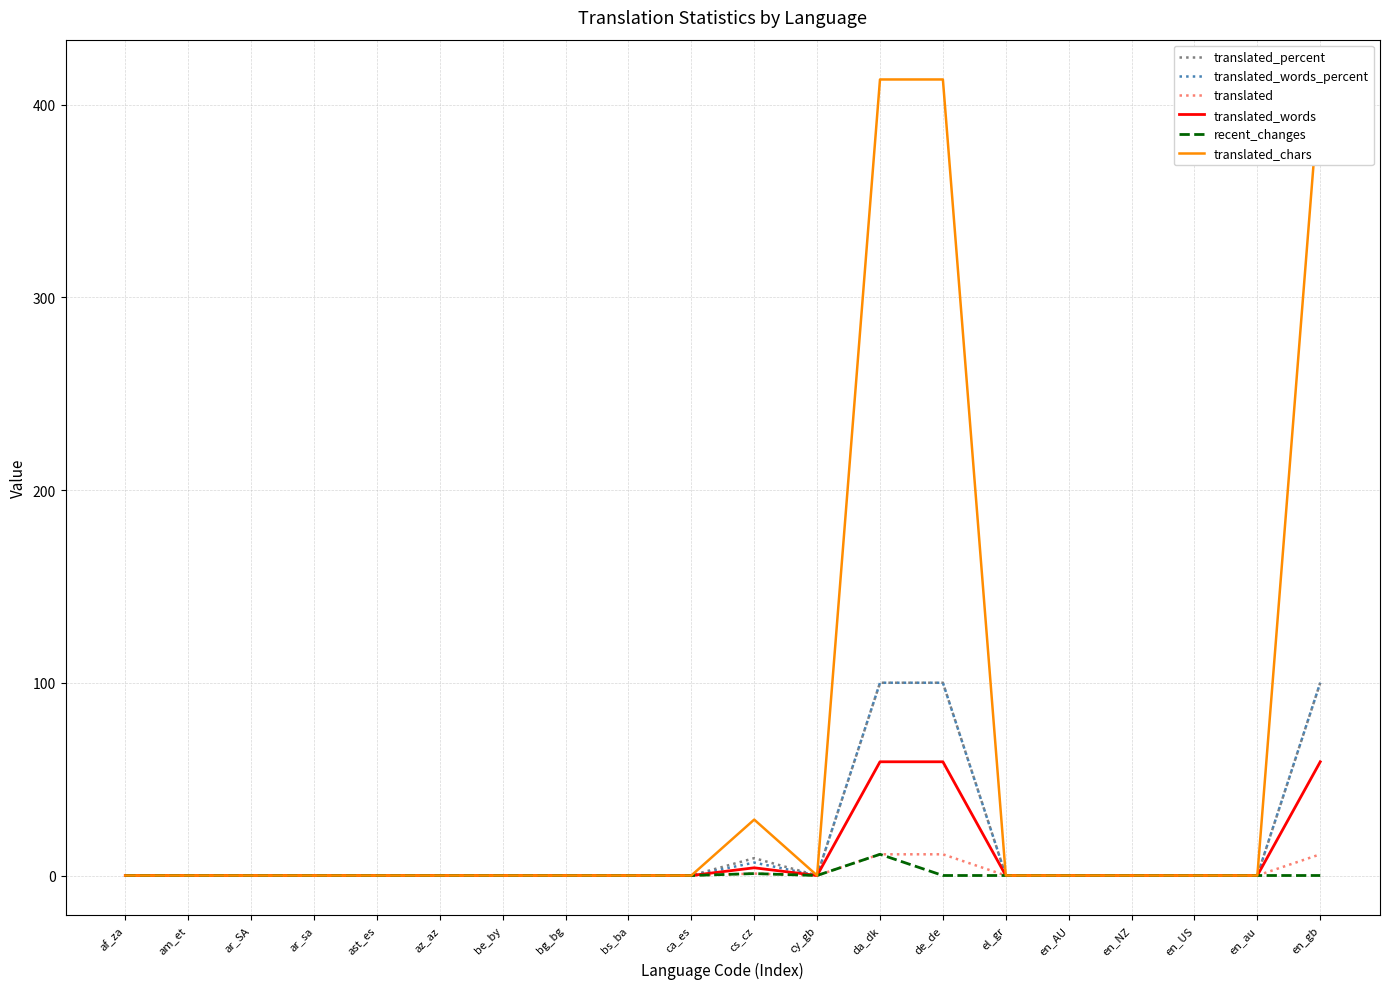

Rank the series by their maximum value, from highest to lowest.

translated_chars, translated_percent, translated_words_percent, translated_words, translated, recent_changes